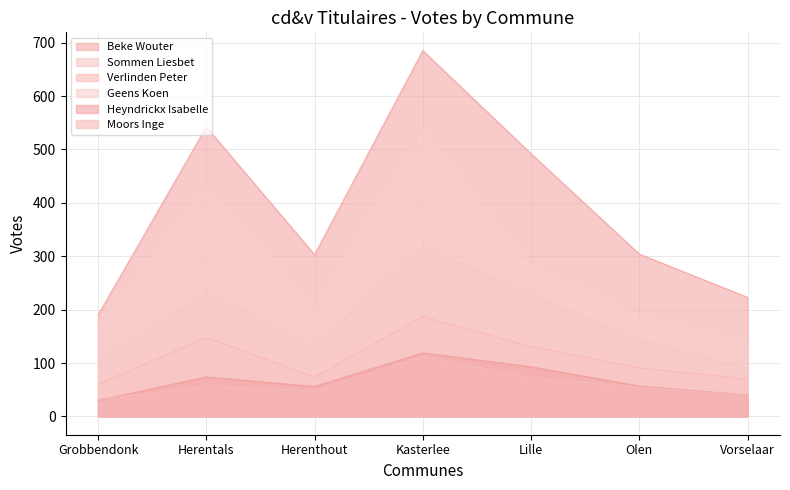

Where does the Geens Koen series first go above 208?

Herentals